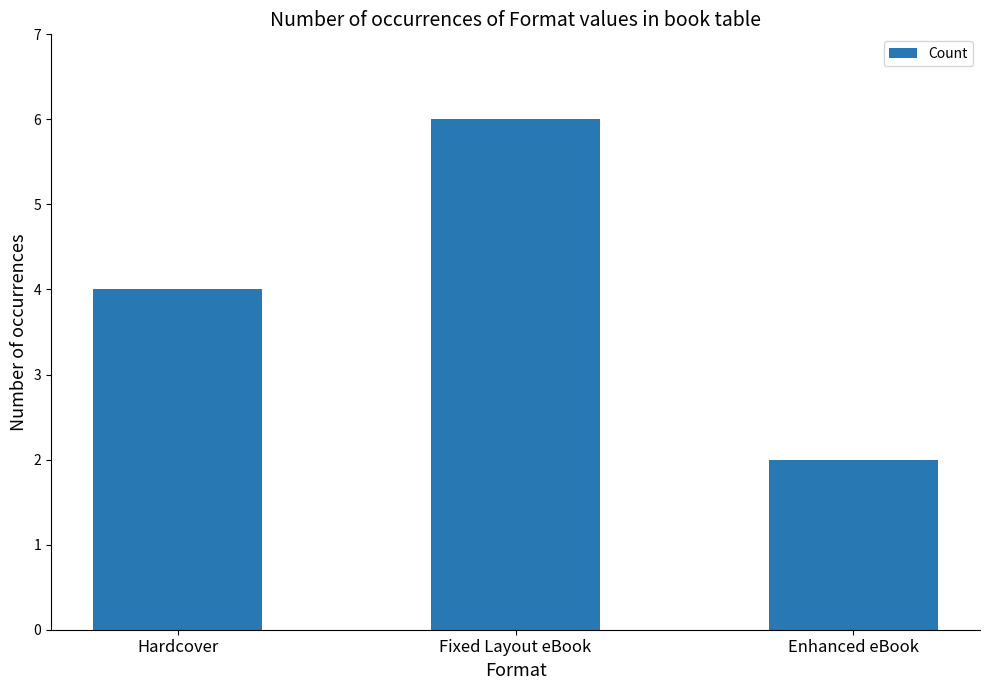

Rank the categories by value from lowest to highest.

Enhanced eBook, Hardcover, Fixed Layout eBook